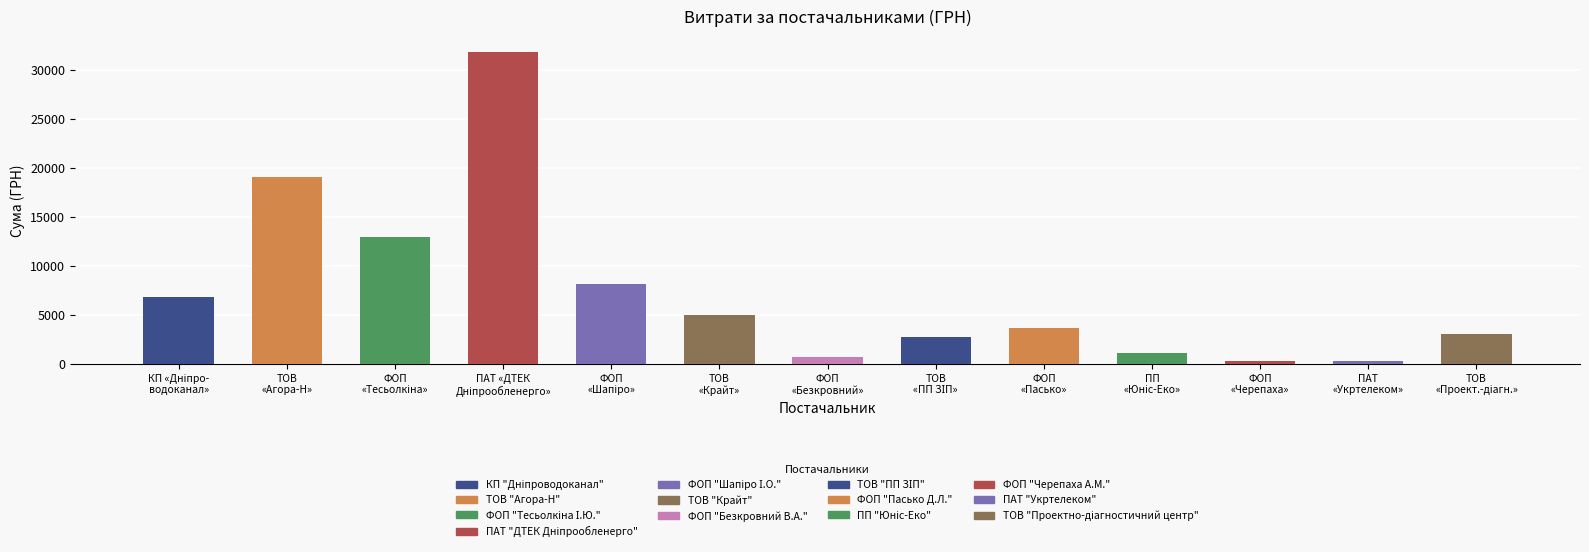

Between ФОП "Безкровний В.А." and ФОП "Черепаха А.М.", which is larger?

ФОП "Безкровний В.А."